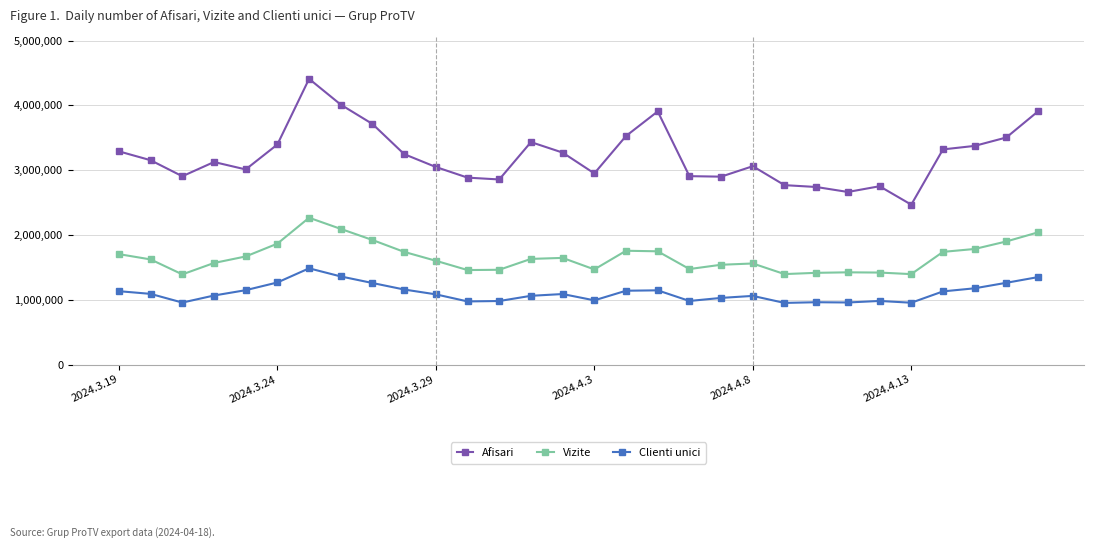

True or false: Vizite and Clienti unici intersect in this chart.

False